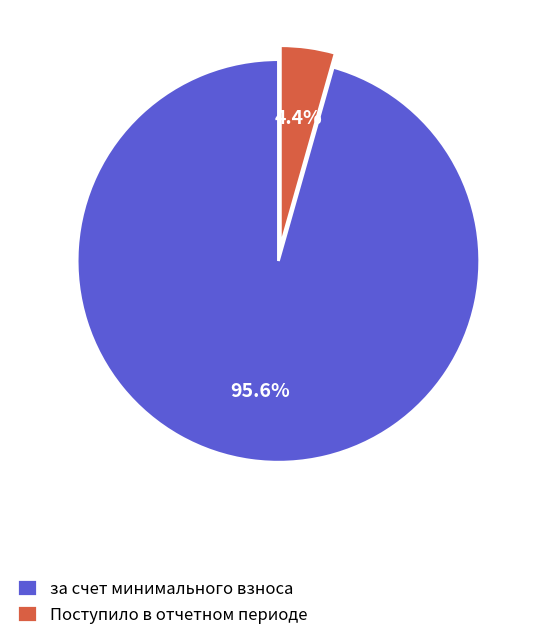

Does any single category account for the majority?

Yes